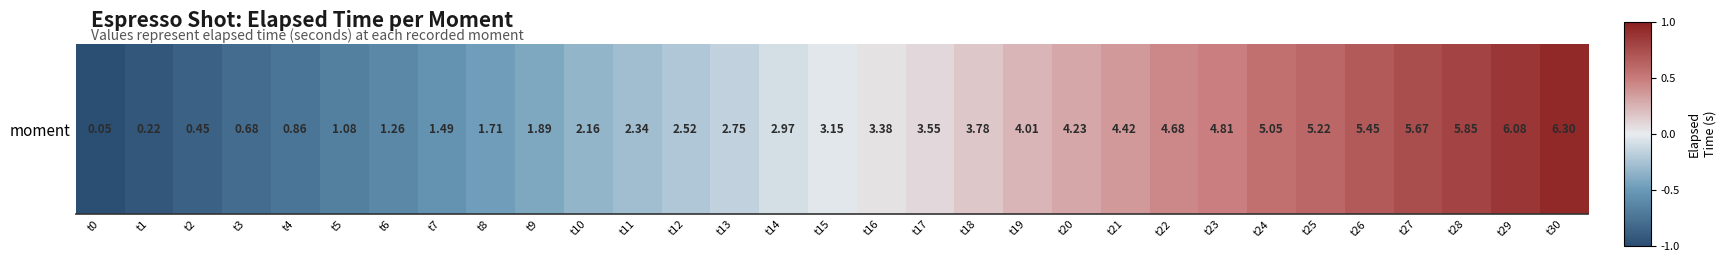

List the labels in order of value, largest first.

t30, t29, t28, t27, t26, t25, t24, t23, t22, t21, t20, t19, t18, t17, t16, t15, t14, t13, t12, t11, t10, t9, t8, t7, t6, t5, t4, t3, t2, t1, t0